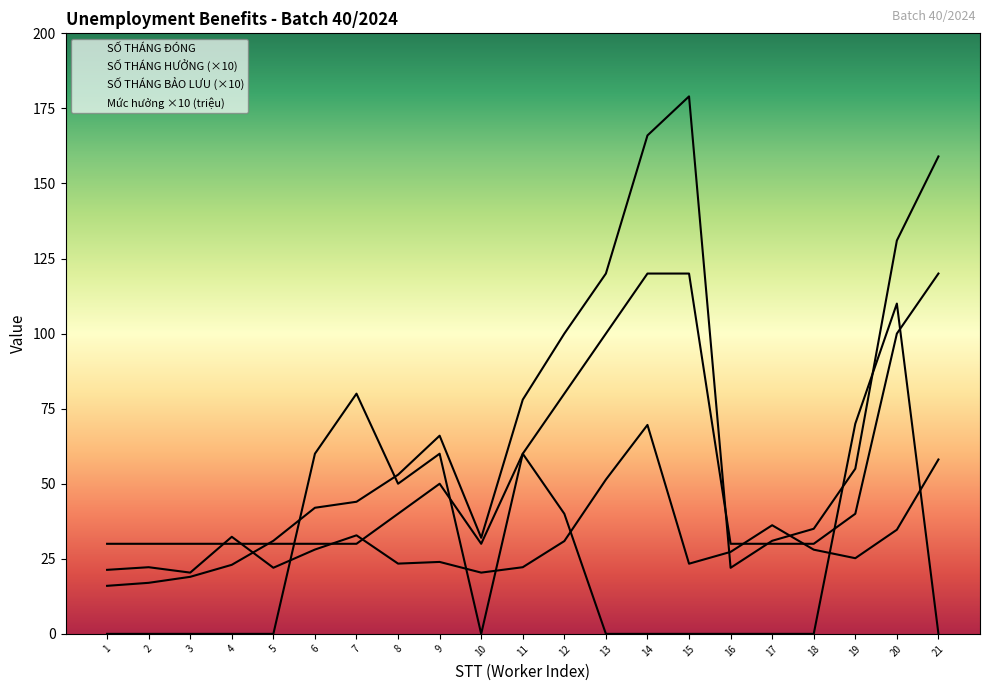

True or false: SỐ THÁNG ĐÓNG and SỐ THÁNG BẢO LƯU intersect in this chart.

True